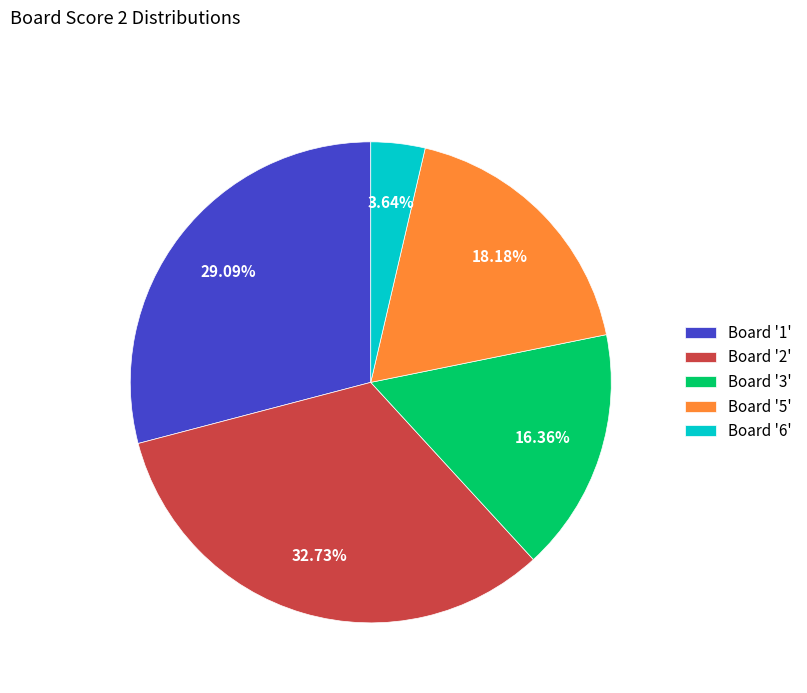

Approximately how many times larger is the value at Board '2' compared to Board '6'?

9.0